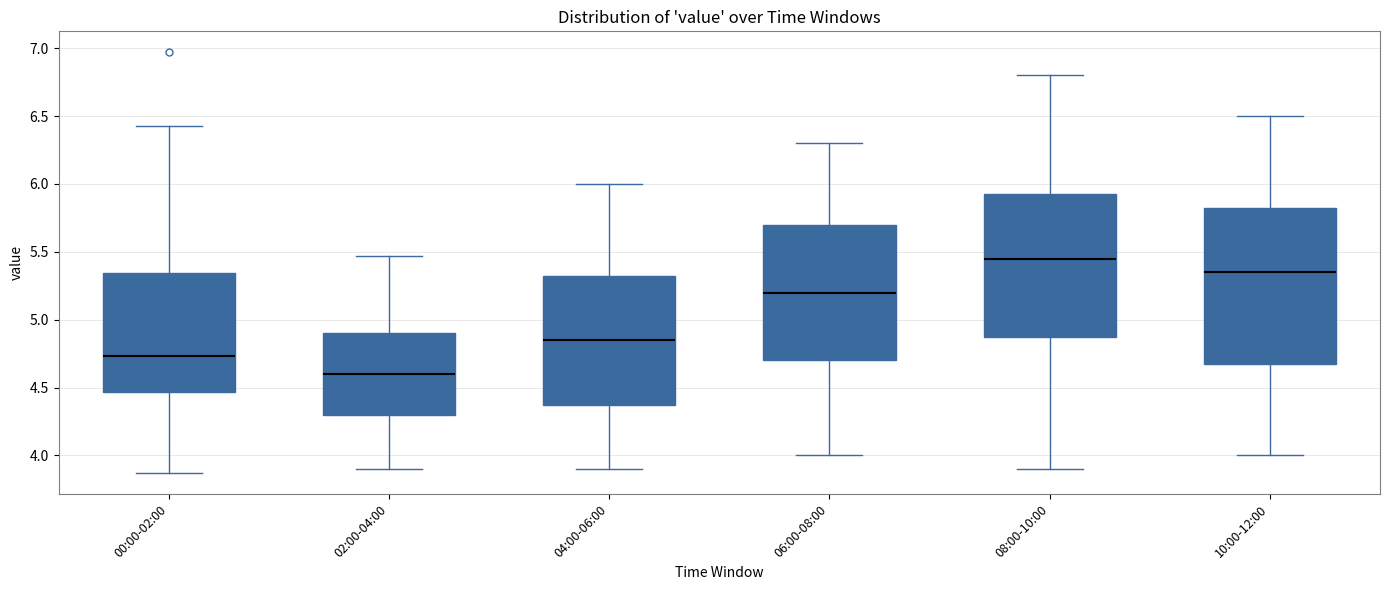

Reading left to right, transcribe this box plot: for each box, give where its median line is, the range the box spans, and where its two whiskers end, as read against the y-axis. The values are not printed on the chart, so give them approximately, as read against the axis.

00:00-02:00: median 4.75, box 4.45 to 5.35, whiskers 3.85 to 6.45
02:00-04:00: median 4.60, box 4.30 to 4.90, whiskers 3.90 to 5.45
04:00-06:00: median 4.85, box 4.40 to 5.35, whiskers 3.90 to 6.00
06:00-08:00: median 5.20, box 4.70 to 5.70, whiskers 4.00 to 6.30
08:00-10:00: median 5.45, box 4.90 to 5.95, whiskers 3.90 to 6.80
10:00-12:00: median 5.35, box 4.70 to 5.85, whiskers 4.00 to 6.50